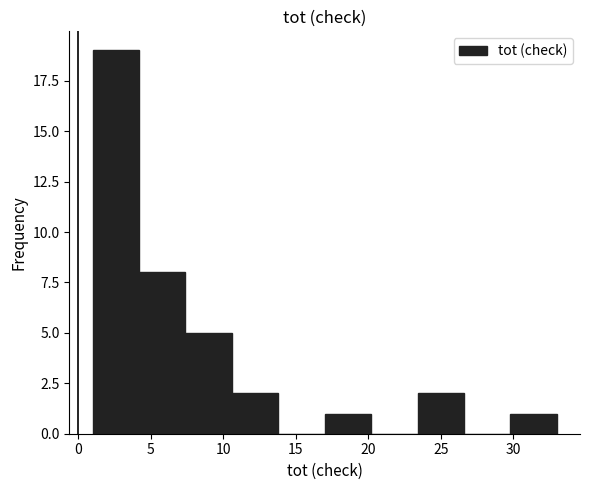

Reading left to right, list every bar in this chart as the range it spans on the x-axis followed by its height. Neither the bar edges nor the heights are printed on the chart, so give them approximately, as read against the axes.

1.0 to 4.2: 19
4.2 to 7.4: 8
7.4 to 10.6: 5
10.6 to 13.8: 2
13.8 to 17.0: 0
17.0 to 20.2: 1
20.2 to 23.4: 0
23.4 to 26.6: 2
26.6 to 29.8: 0
29.8 to 33.0: 1